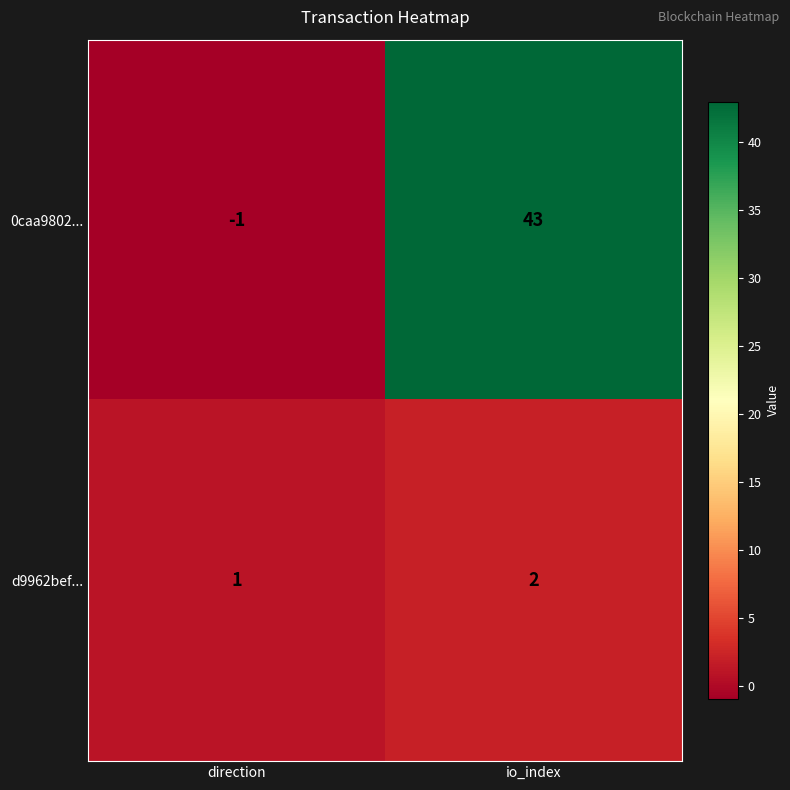

What is the sum of all 0caa9802... values?

42